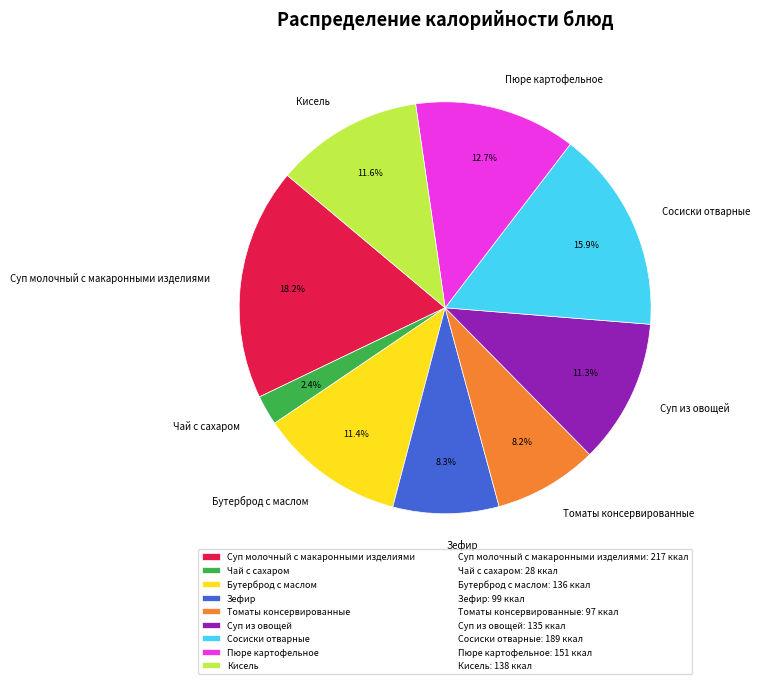

Approximately how many times larger is the value at Суп из овощей compared to Сосиски отварные?

0.7